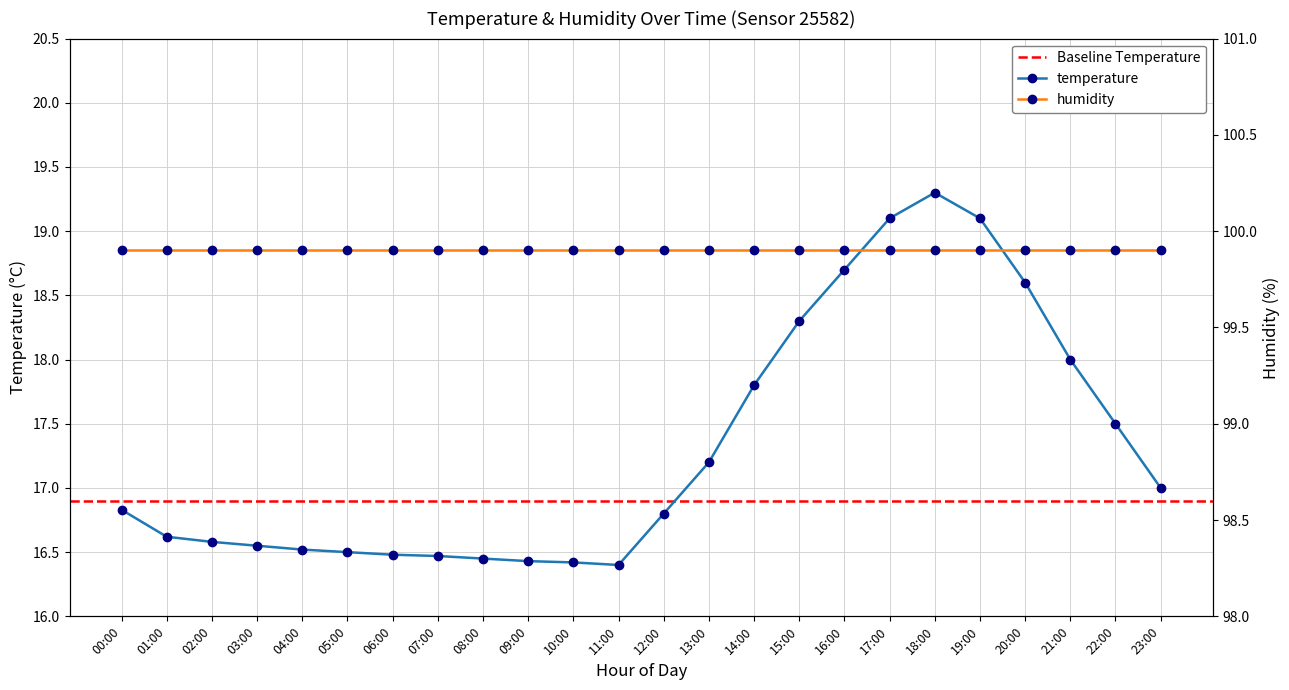

True or false: there are more than 1 points higher than both neighbors.

False